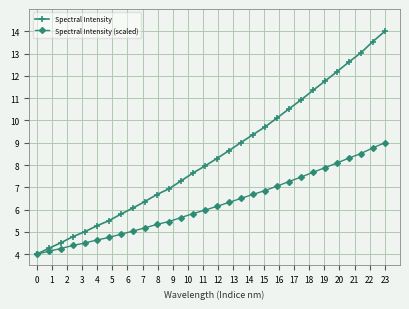

Rank the series by their maximum value, from highest to lowest.

Spectral Intensity, Spectral Intensity (scaled)